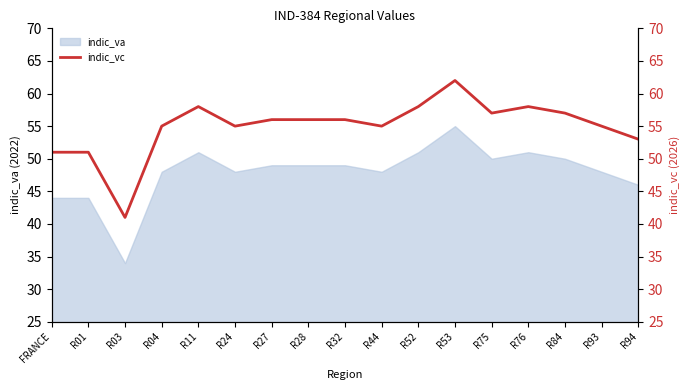

What is the sum of all values?

934